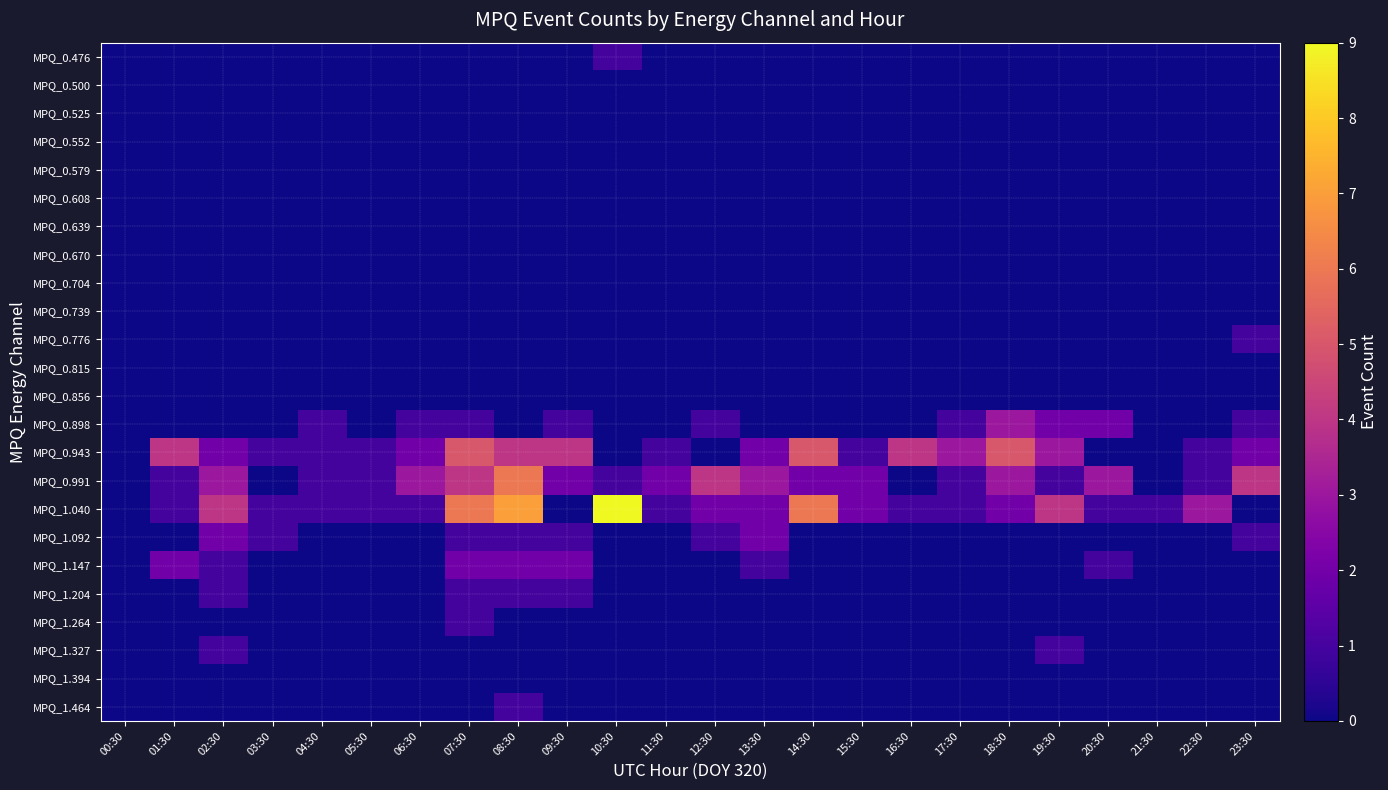

Reading left to right, list all the values displayed in this chart.

MPQ_0.476: 00:30=0	01:30=0	02:30=0	03:30=0	04:30=0	05:30=0	06:30=0	07:30=0	08:30=0	09:30=0	10:30=1	11:30=0	12:30=0	13:30=0	14:30=0	15:30=0	16:30=0	17:30=0	18:30=0	19:30=0	20:30=0	21:30=0	22:30=0	23:30=0
MPQ_0.500: 00:30=0	01:30=0	02:30=0	03:30=0	04:30=0	05:30=0	06:30=0	07:30=0	08:30=0	09:30=0	10:30=0	11:30=0	12:30=0	13:30=0	14:30=0	15:30=0	16:30=0	17:30=0	18:30=0	19:30=0	20:30=0	21:30=0	22:30=0	23:30=0
MPQ_0.525: 00:30=0	01:30=0	02:30=0	03:30=0	04:30=0	05:30=0	06:30=0	07:30=0	08:30=0	09:30=0	10:30=0	11:30=0	12:30=0	13:30=0	14:30=0	15:30=0	16:30=0	17:30=0	18:30=0	19:30=0	20:30=0	21:30=0	22:30=0	23:30=0
MPQ_0.552: 00:30=0	01:30=0	02:30=0	03:30=0	04:30=0	05:30=0	06:30=0	07:30=0	08:30=0	09:30=0	10:30=0	11:30=0	12:30=0	13:30=0	14:30=0	15:30=0	16:30=0	17:30=0	18:30=0	19:30=0	20:30=0	21:30=0	22:30=0	23:30=0
MPQ_0.579: 00:30=0	01:30=0	02:30=0	03:30=0	04:30=0	05:30=0	06:30=0	07:30=0	08:30=0	09:30=0	10:30=0	11:30=0	12:30=0	13:30=0	14:30=0	15:30=0	16:30=0	17:30=0	18:30=0	19:30=0	20:30=0	21:30=0	22:30=0	23:30=0
MPQ_0.608: 00:30=0	01:30=0	02:30=0	03:30=0	04:30=0	05:30=0	06:30=0	07:30=0	08:30=0	09:30=0	10:30=0	11:30=0	12:30=0	13:30=0	14:30=0	15:30=0	16:30=0	17:30=0	18:30=0	19:30=0	20:30=0	21:30=0	22:30=0	23:30=0
MPQ_0.639: 00:30=0	01:30=0	02:30=0	03:30=0	04:30=0	05:30=0	06:30=0	07:30=0	08:30=0	09:30=0	10:30=0	11:30=0	12:30=0	13:30=0	14:30=0	15:30=0	16:30=0	17:30=0	18:30=0	19:30=0	20:30=0	21:30=0	22:30=0	23:30=0
MPQ_0.670: 00:30=0	01:30=0	02:30=0	03:30=0	04:30=0	05:30=0	06:30=0	07:30=0	08:30=0	09:30=0	10:30=0	11:30=0	12:30=0	13:30=0	14:30=0	15:30=0	16:30=0	17:30=0	18:30=0	19:30=0	20:30=0	21:30=0	22:30=0	23:30=0
MPQ_0.704: 00:30=0	01:30=0	02:30=0	03:30=0	04:30=0	05:30=0	06:30=0	07:30=0	08:30=0	09:30=0	10:30=0	11:30=0	12:30=0	13:30=0	14:30=0	15:30=0	16:30=0	17:30=0	18:30=0	19:30=0	20:30=0	21:30=0	22:30=0	23:30=0
MPQ_0.739: 00:30=0	01:30=0	02:30=0	03:30=0	04:30=0	05:30=0	06:30=0	07:30=0	08:30=0	09:30=0	10:30=0	11:30=0	12:30=0	13:30=0	14:30=0	15:30=0	16:30=0	17:30=0	18:30=0	19:30=0	20:30=0	21:30=0	22:30=0	23:30=0
MPQ_0.776: 00:30=0	01:30=0	02:30=0	03:30=0	04:30=0	05:30=0	06:30=0	07:30=0	08:30=0	09:30=0	10:30=0	11:30=0	12:30=0	13:30=0	14:30=0	15:30=0	16:30=0	17:30=0	18:30=0	19:30=0	20:30=0	21:30=0	22:30=0	23:30=1
MPQ_0.815: 00:30=0	01:30=0	02:30=0	03:30=0	04:30=0	05:30=0	06:30=0	07:30=0	08:30=0	09:30=0	10:30=0	11:30=0	12:30=0	13:30=0	14:30=0	15:30=0	16:30=0	17:30=0	18:30=0	19:30=0	20:30=0	21:30=0	22:30=0	23:30=0
MPQ_0.856: 00:30=0	01:30=0	02:30=0	03:30=0	04:30=0	05:30=0	06:30=0	07:30=0	08:30=0	09:30=0	10:30=0	11:30=0	12:30=0	13:30=0	14:30=0	15:30=0	16:30=0	17:30=0	18:30=0	19:30=0	20:30=0	21:30=0	22:30=0	23:30=0
MPQ_0.898: 00:30=0	01:30=0	02:30=0	03:30=0	04:30=1	05:30=0	06:30=1	07:30=1	08:30=0	09:30=1	10:30=0	11:30=0	12:30=1	13:30=0	14:30=0	15:30=0	16:30=0	17:30=1	18:30=3	19:30=2	20:30=2	21:30=0	22:30=0	23:30=1
MPQ_0.943: 00:30=0	01:30=4	02:30=2	03:30=1	04:30=1	05:30=1	06:30=2	07:30=5	08:30=4	09:30=4	10:30=0	11:30=1	12:30=0	13:30=2	14:30=5	15:30=1	16:30=4	17:30=3	18:30=5	19:30=3	20:30=0	21:30=0	22:30=1	23:30=2
MPQ_0.991: 00:30=0	01:30=1	02:30=3	03:30=0	04:30=1	05:30=1	06:30=3	07:30=4	08:30=6	09:30=2	10:30=1	11:30=2	12:30=4	13:30=3	14:30=2	15:30=2	16:30=0	17:30=1	18:30=3	19:30=1	20:30=3	21:30=0	22:30=1	23:30=4
MPQ_1.040: 00:30=0	01:30=1	02:30=4	03:30=1	04:30=1	05:30=1	06:30=1	07:30=6	08:30=7	09:30=0	10:30=9	11:30=1	12:30=2	13:30=2	14:30=6	15:30=2	16:30=1	17:30=1	18:30=2	19:30=4	20:30=1	21:30=1	22:30=3	23:30=0
MPQ_1.092: 00:30=0	01:30=0	02:30=2	03:30=1	04:30=0	05:30=0	06:30=0	07:30=1	08:30=1	09:30=1	10:30=0	11:30=0	12:30=1	13:30=2	14:30=0	15:30=0	16:30=0	17:30=0	18:30=0	19:30=0	20:30=0	21:30=0	22:30=0	23:30=1
MPQ_1.147: 00:30=0	01:30=2	02:30=1	03:30=0	04:30=0	05:30=0	06:30=0	07:30=2	08:30=2	09:30=2	10:30=0	11:30=0	12:30=0	13:30=1	14:30=0	15:30=0	16:30=0	17:30=0	18:30=0	19:30=0	20:30=1	21:30=0	22:30=0	23:30=0
MPQ_1.204: 00:30=0	01:30=0	02:30=1	03:30=0	04:30=0	05:30=0	06:30=0	07:30=1	08:30=1	09:30=1	10:30=0	11:30=0	12:30=0	13:30=0	14:30=0	15:30=0	16:30=0	17:30=0	18:30=0	19:30=0	20:30=0	21:30=0	22:30=0	23:30=0
MPQ_1.264: 00:30=0	01:30=0	02:30=0	03:30=0	04:30=0	05:30=0	06:30=0	07:30=1	08:30=0	09:30=0	10:30=0	11:30=0	12:30=0	13:30=0	14:30=0	15:30=0	16:30=0	17:30=0	18:30=0	19:30=0	20:30=0	21:30=0	22:30=0	23:30=0
MPQ_1.327: 00:30=0	01:30=0	02:30=1	03:30=0	04:30=0	05:30=0	06:30=0	07:30=0	08:30=0	09:30=0	10:30=0	11:30=0	12:30=0	13:30=0	14:30=0	15:30=0	16:30=0	17:30=0	18:30=0	19:30=1	20:30=0	21:30=0	22:30=0	23:30=0
MPQ_1.394: 00:30=0	01:30=0	02:30=0	03:30=0	04:30=0	05:30=0	06:30=0	07:30=0	08:30=0	09:30=0	10:30=0	11:30=0	12:30=0	13:30=0	14:30=0	15:30=0	16:30=0	17:30=0	18:30=0	19:30=0	20:30=0	21:30=0	22:30=0	23:30=0
MPQ_1.464: 00:30=0	01:30=0	02:30=0	03:30=0	04:30=0	05:30=0	06:30=0	07:30=0	08:30=1	09:30=0	10:30=0	11:30=0	12:30=0	13:30=0	14:30=0	15:30=0	16:30=0	17:30=0	18:30=0	19:30=0	20:30=0	21:30=0	22:30=0	23:30=0